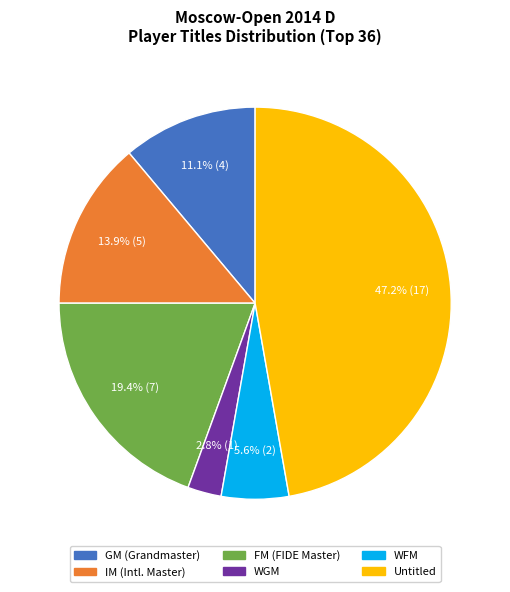

Does any single category account for the majority?

No